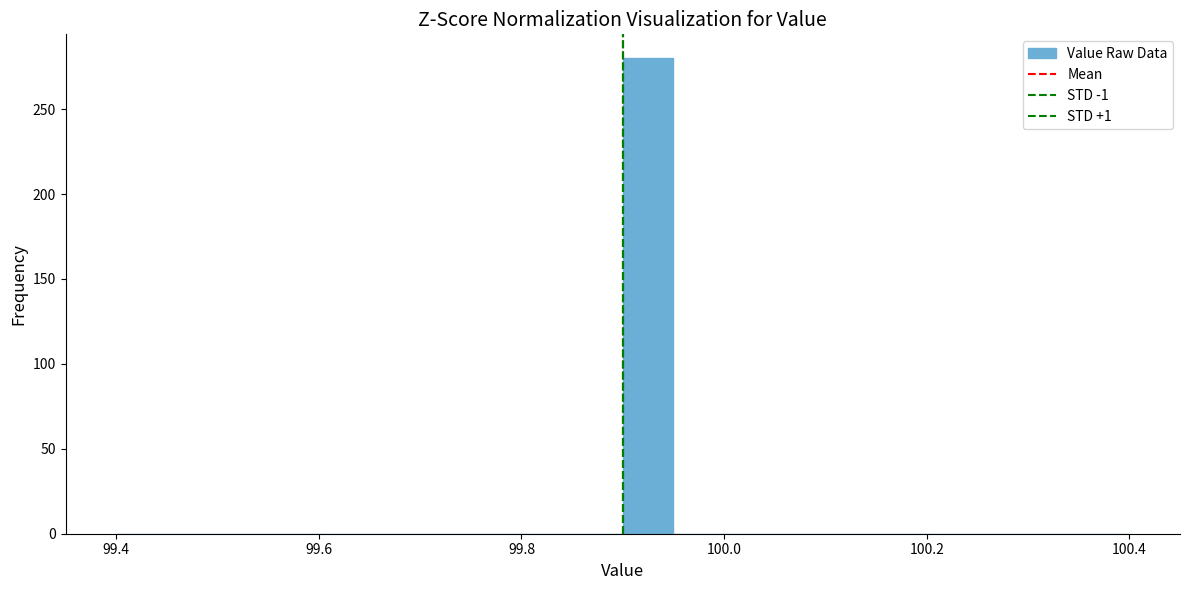

Read against the x-axis, roughly where is the centre of the tallest bar?

99.92